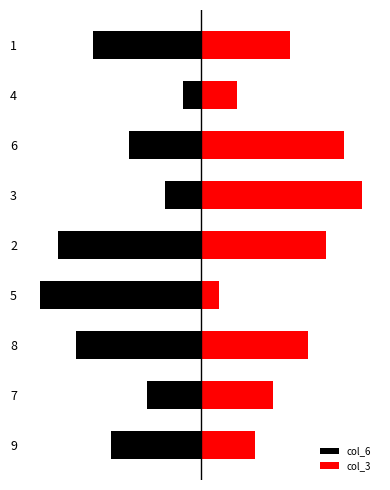

What is the value of the col_3 bar at the 8th from the left?

2